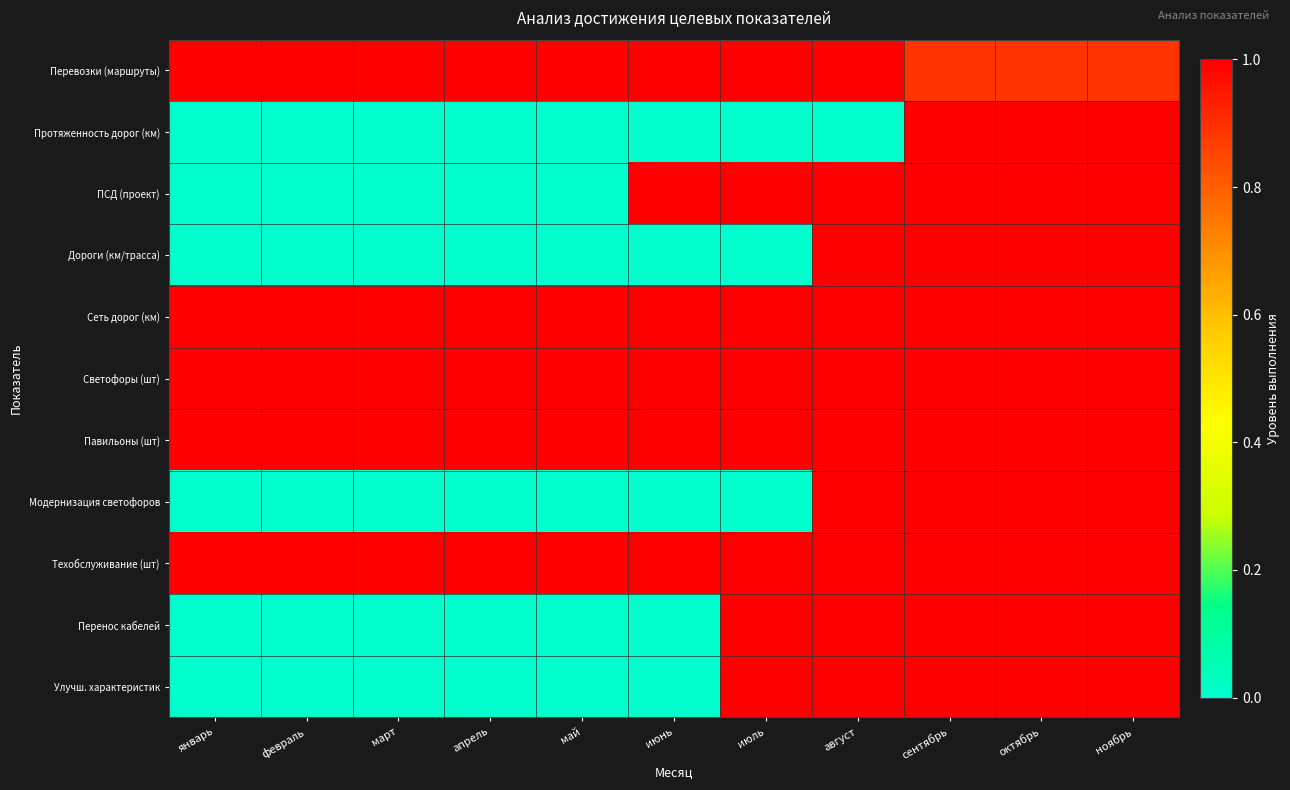

Between июль and ноябрь, which series saw the biggest shift?

Протяженность дорог (км)